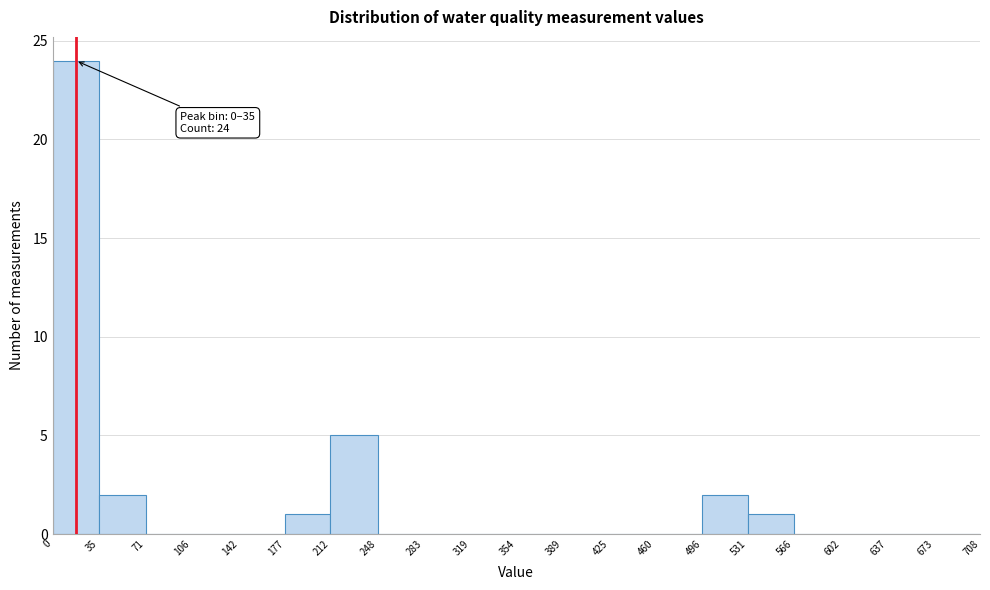

Which range on the x-axis has the tallest bar?

0 to 35